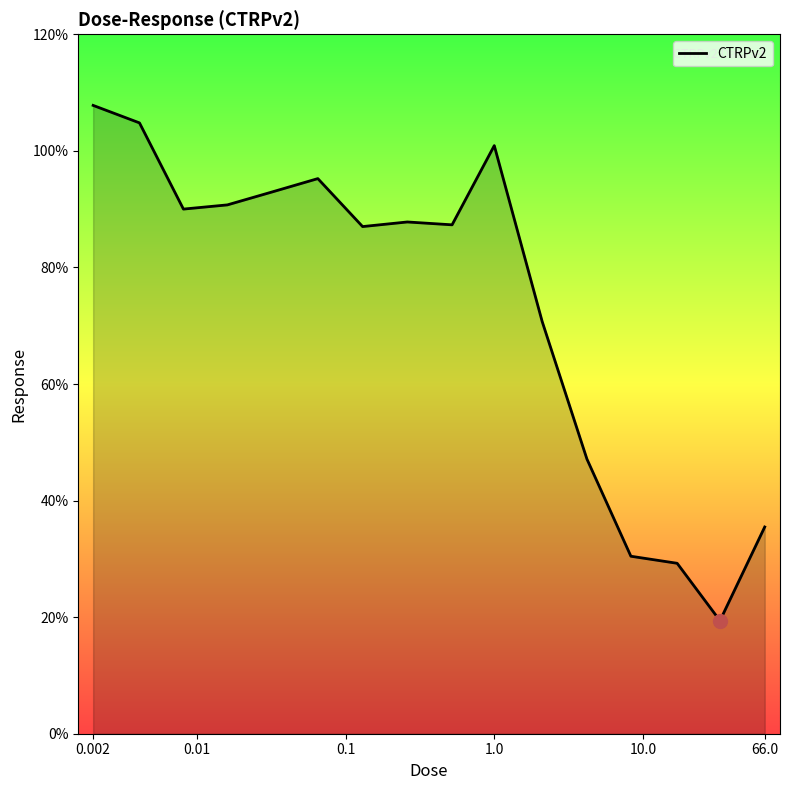

What is the average value?

73.6